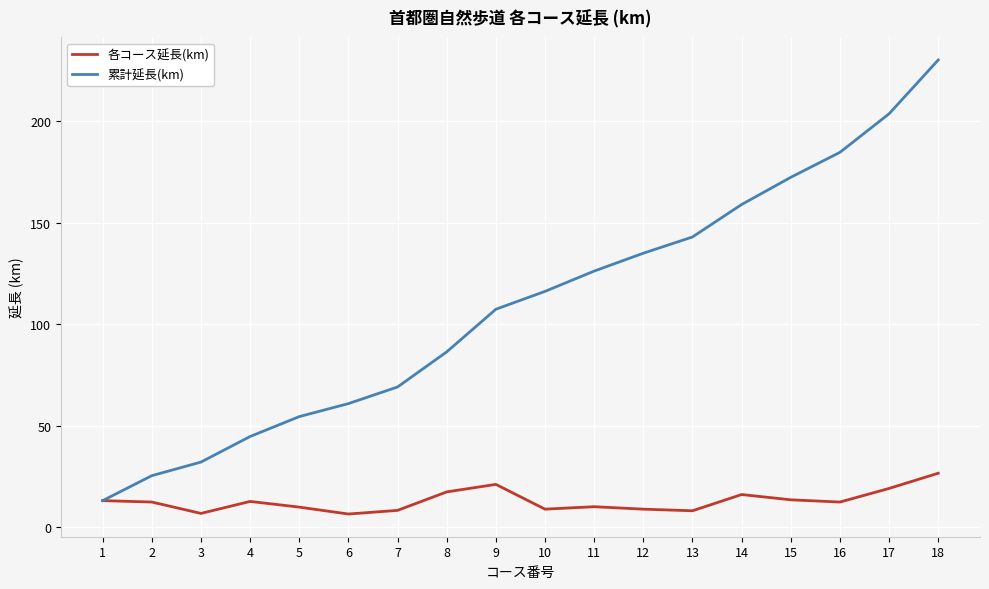

At which category is the sum across all series the highest?

18